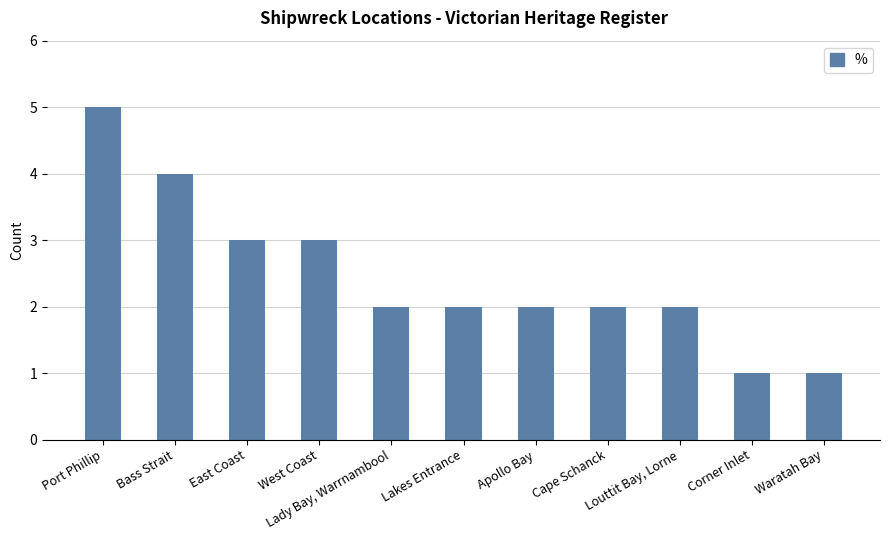

Reading right to left, list all the values displayed in this chart.

Waratah Bay=1	Corner Inlet=1	Louttit Bay, Lorne=2	Cape Schanck=2	Apollo Bay=2	Lakes Entrance=2	Lady Bay, Warrnambool=2	West Coast=3	East Coast=3	Bass Strait=4	Port Phillip=5